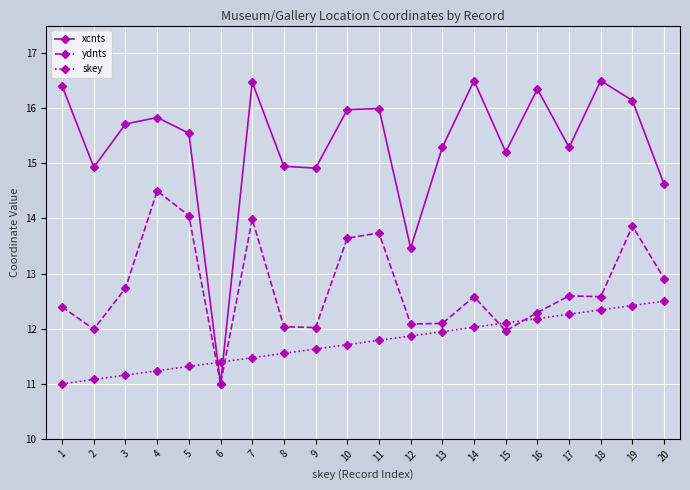

What is the approximate value of xcnts at 11?

16.0